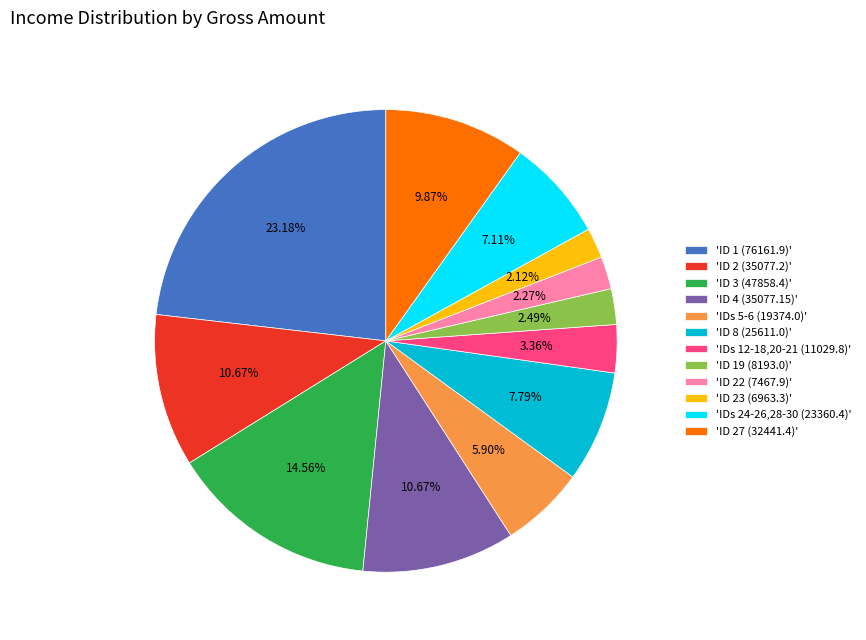

Is 'ID 22 (7467.9)' the majority of the pie?

No